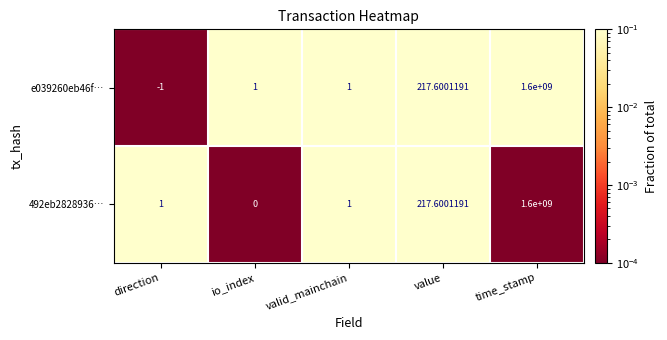

Rank the series at direction from highest to lowest value.

492eb2828936…, e039260eb46f…